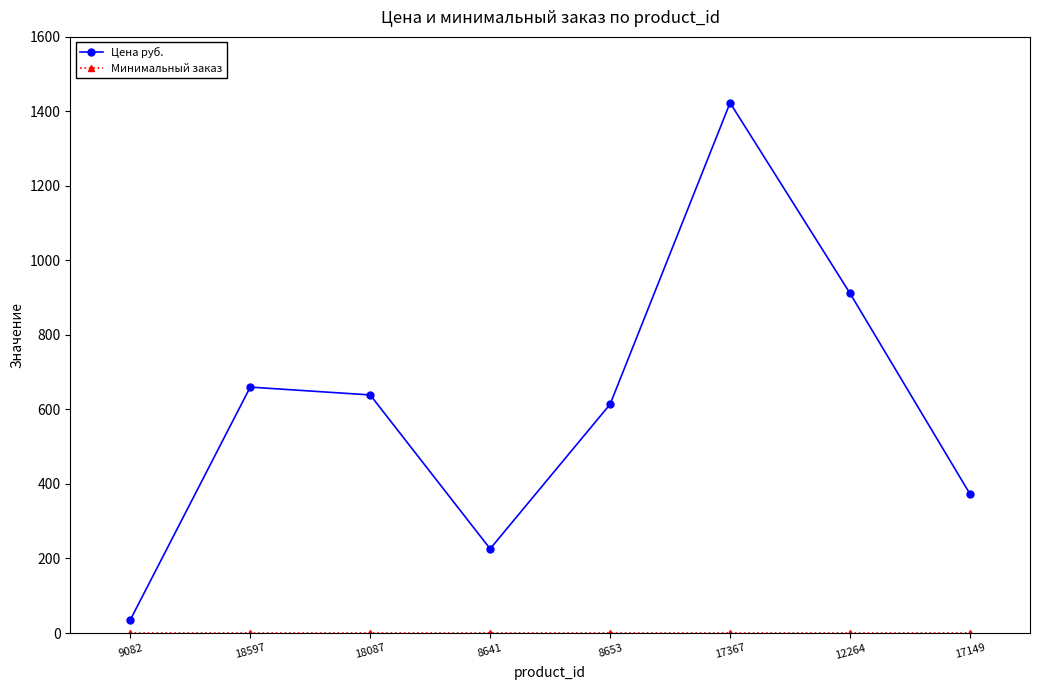

What is the greatest value displayed?

1423.0